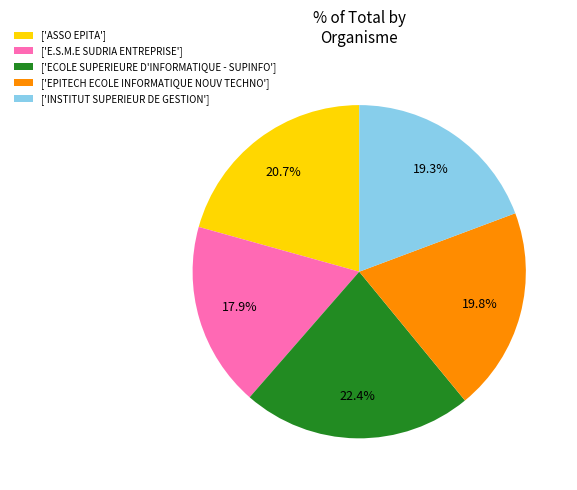

Do ['E.S.M.E SUDRIA ENTREPRISE'] and ['ASSO EPITA'] together represent more than half of the pie?

No